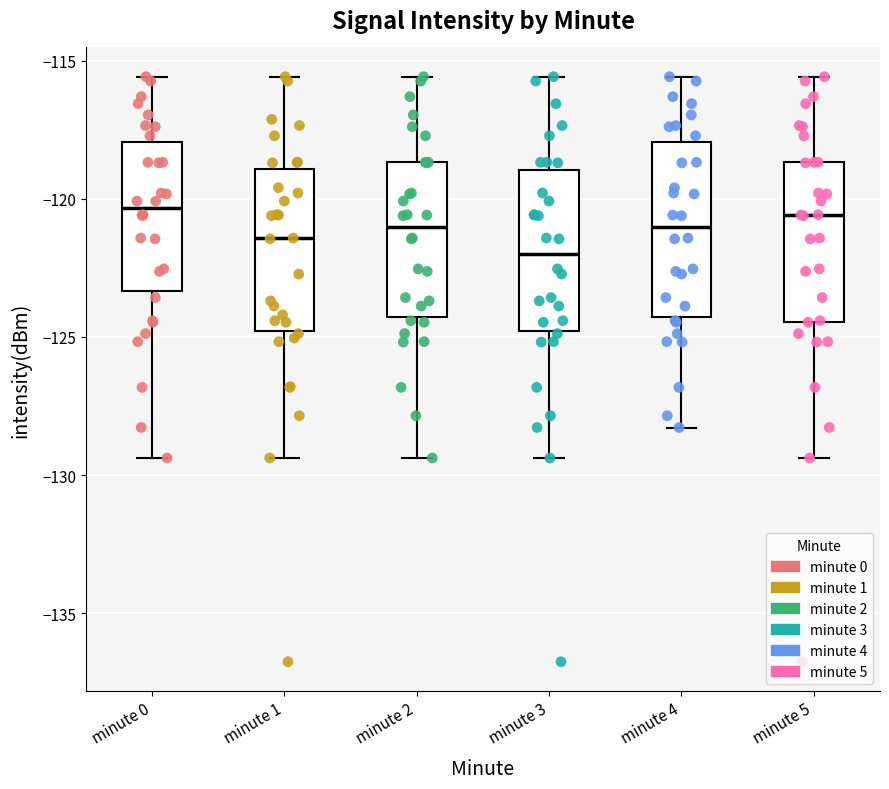

Reading left to right, transcribe this box plot: for each box, give where its median line is, the range the box spans, and where its two whiskers end, as read against the y-axis. The values are not printed on the chart, so give them approximately, as read against the axis.

minute 0: median -120.5, box -123.5 to -118.0, whiskers -129.5 to -115.5
minute 1: median -121.5, box -125.0 to -119.0, whiskers -129.5 to -115.5
minute 2: median -121.0, box -124.5 to -118.5, whiskers -129.5 to -115.5
minute 3: median -122.0, box -125.0 to -119.0, whiskers -129.5 to -115.5
minute 4: median -121.0, box -124.5 to -118.0, whiskers -128.5 to -115.5
minute 5: median -120.5, box -124.5 to -118.5, whiskers -129.5 to -115.5